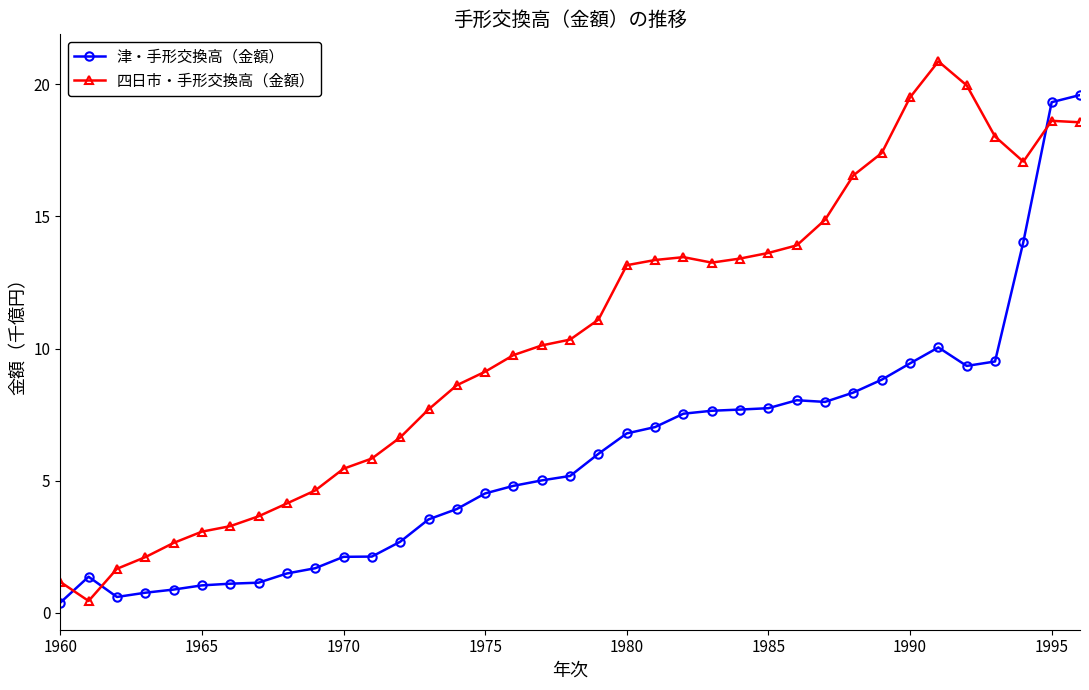

True or false: 津・手形交換高（金額） has more than 1 points higher than both neighbors.

True